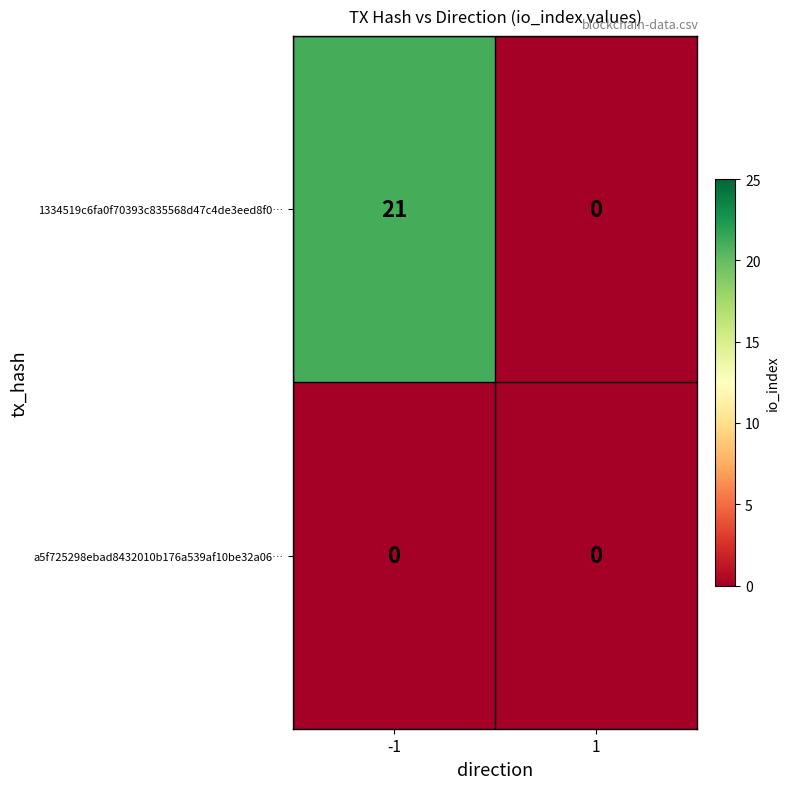

At -1, list the series in order from smallest to largest.

a5f725298ebad8432010b176a539af10be32a06…, 1334519c6fa0f70393c835568d47c4de3eed8f0…